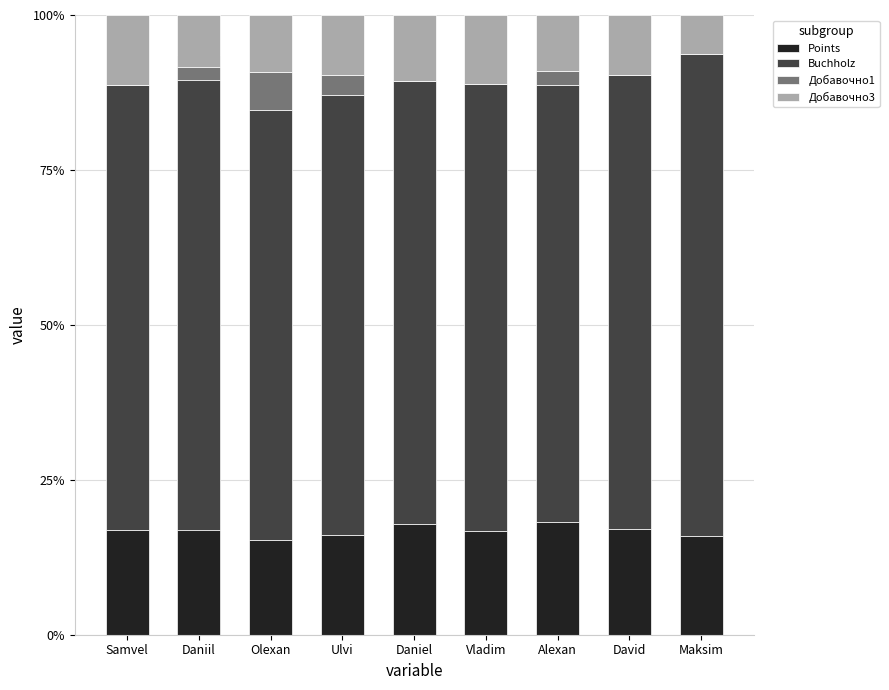

Which has a higher value, Daniel or David?

Daniel